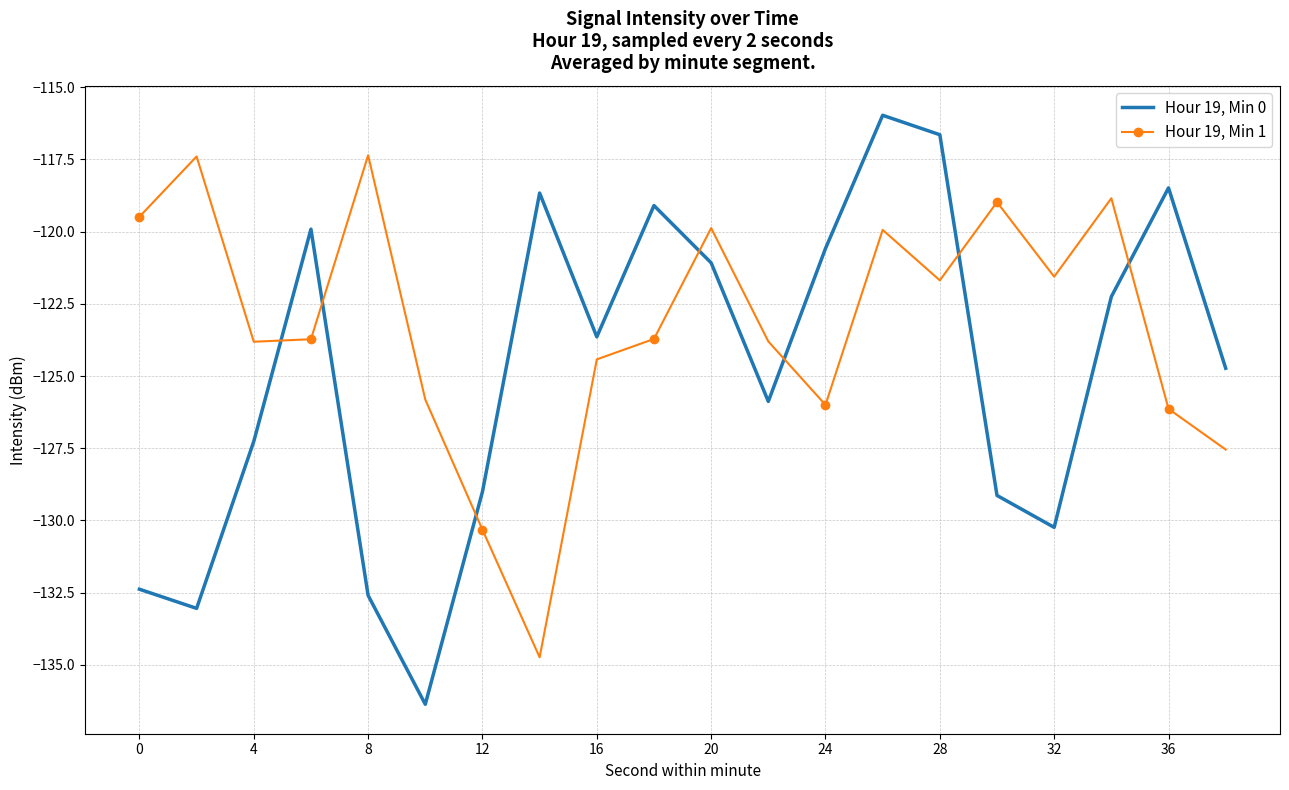

List the series in order of their overall mean, highest first.

Hour 19, Min 1, Hour 19, Min 0